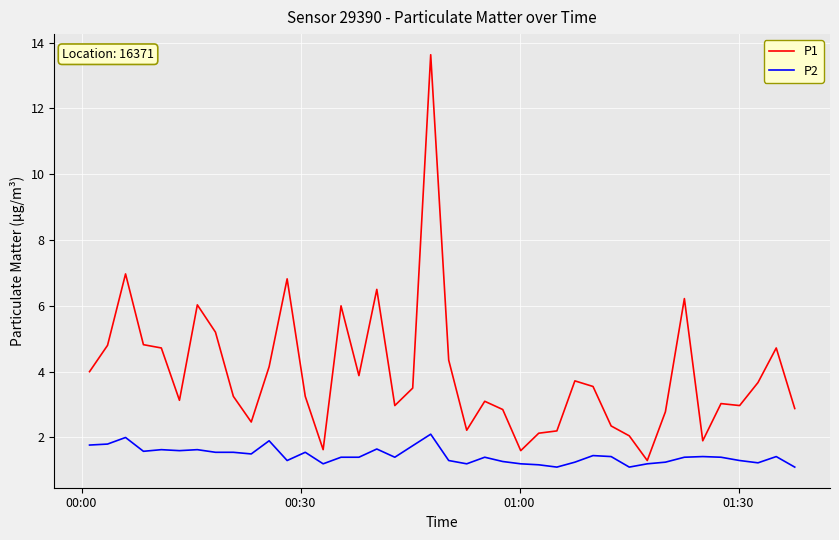

Which series has the largest range (max minus min)?

P1